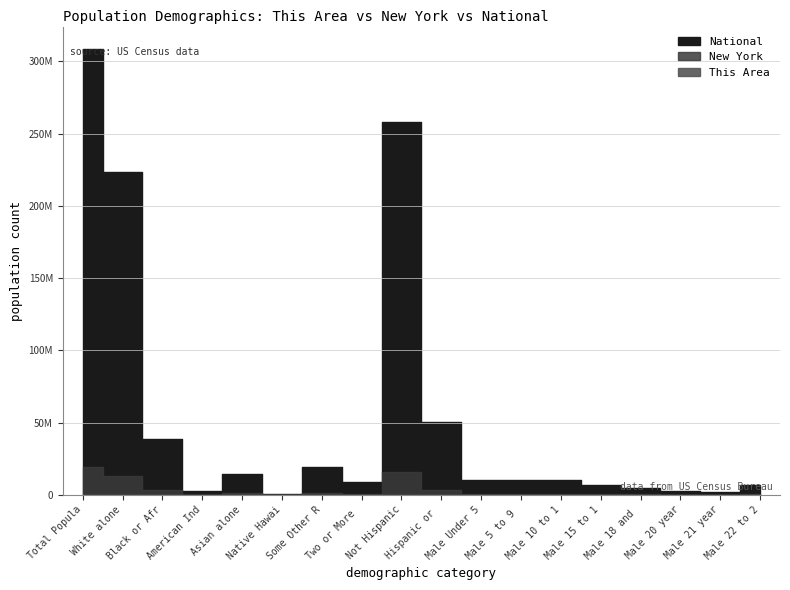

At how many categories does at least one series exceed 197083514?

3